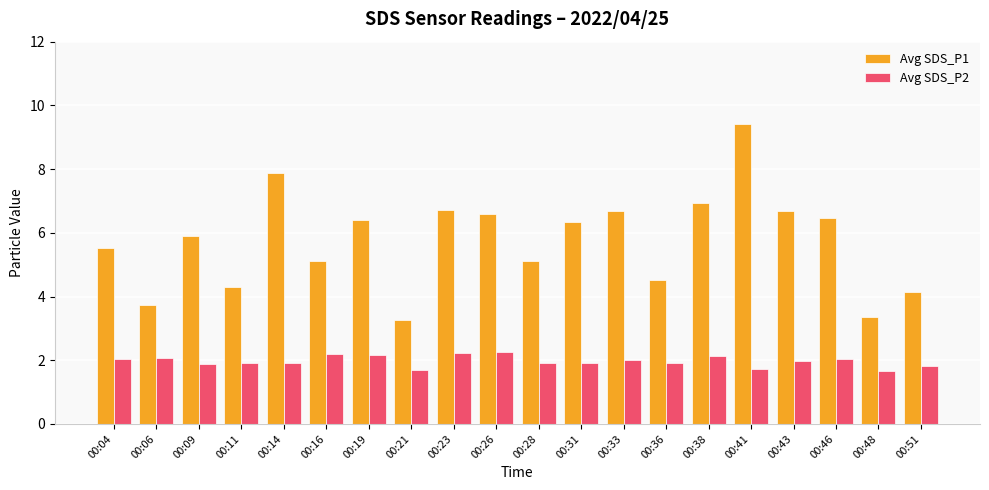

How many bars are there in total?

40